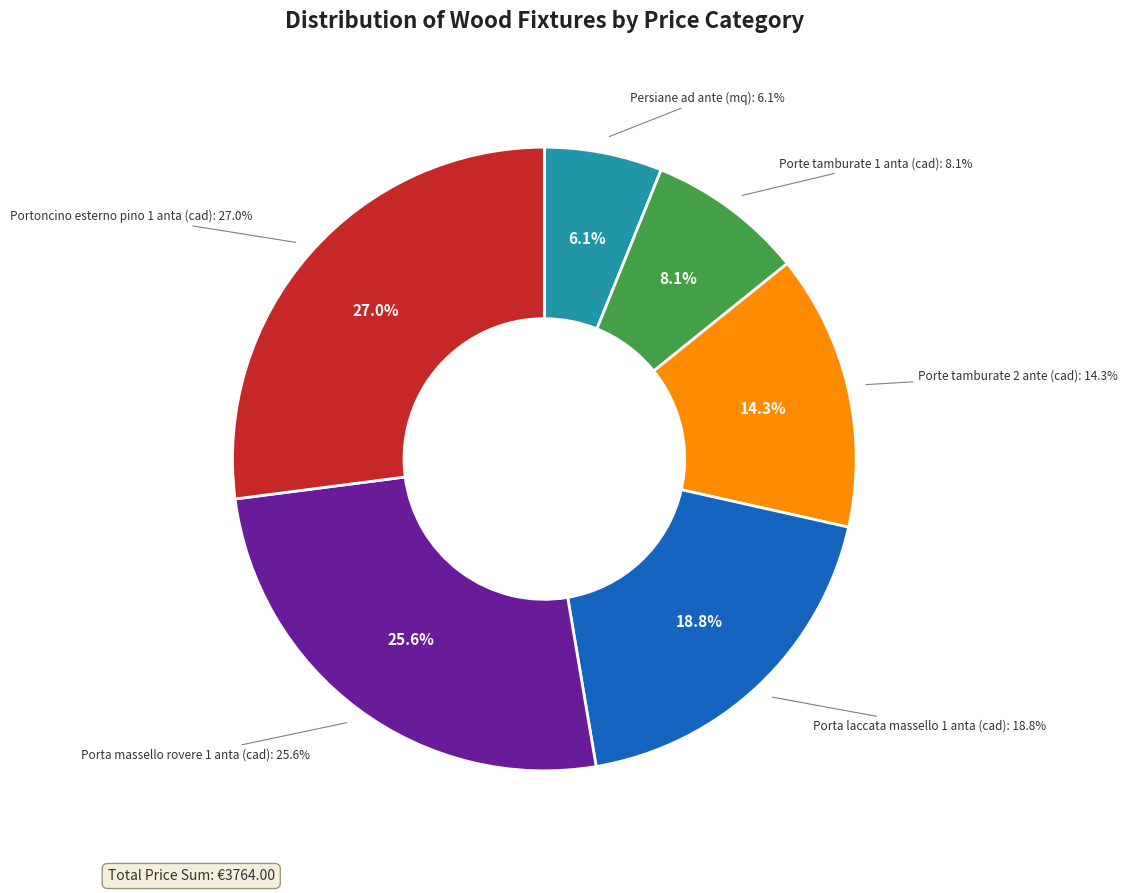

Rank the categories by value from lowest to highest.

Persiane ad ante (mq), Porte tamburate 1 anta (cad), Porte tamburate 2 ante (cad), Porta laccata massello 1 anta (cad), Porta massello rovere 1 anta (cad), Portoncino esterno pino 1 anta (cad)